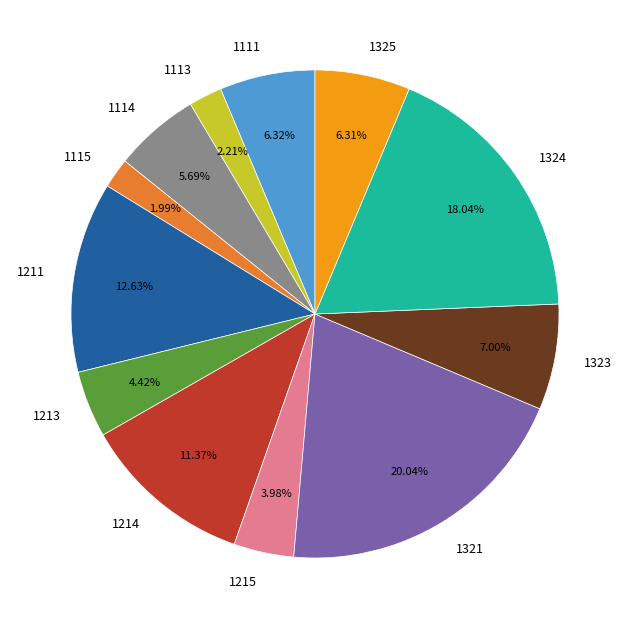

Does 1213 account for over 50% of the chart?

No